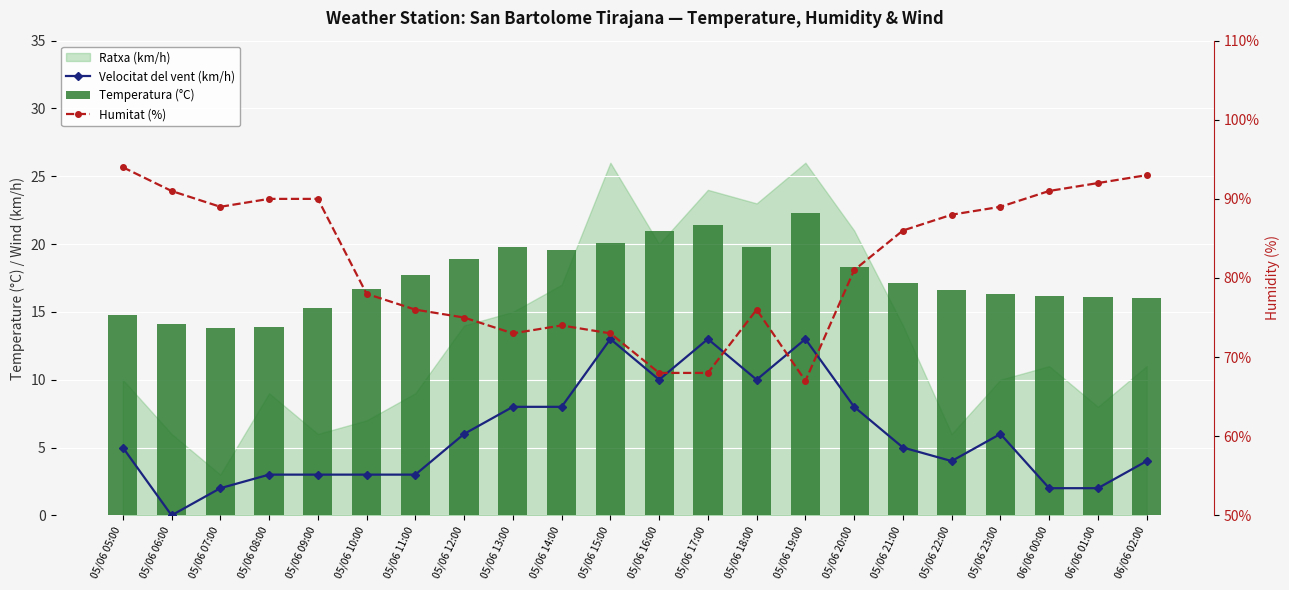

What is the maximum value for Humitat (%)?

94.0